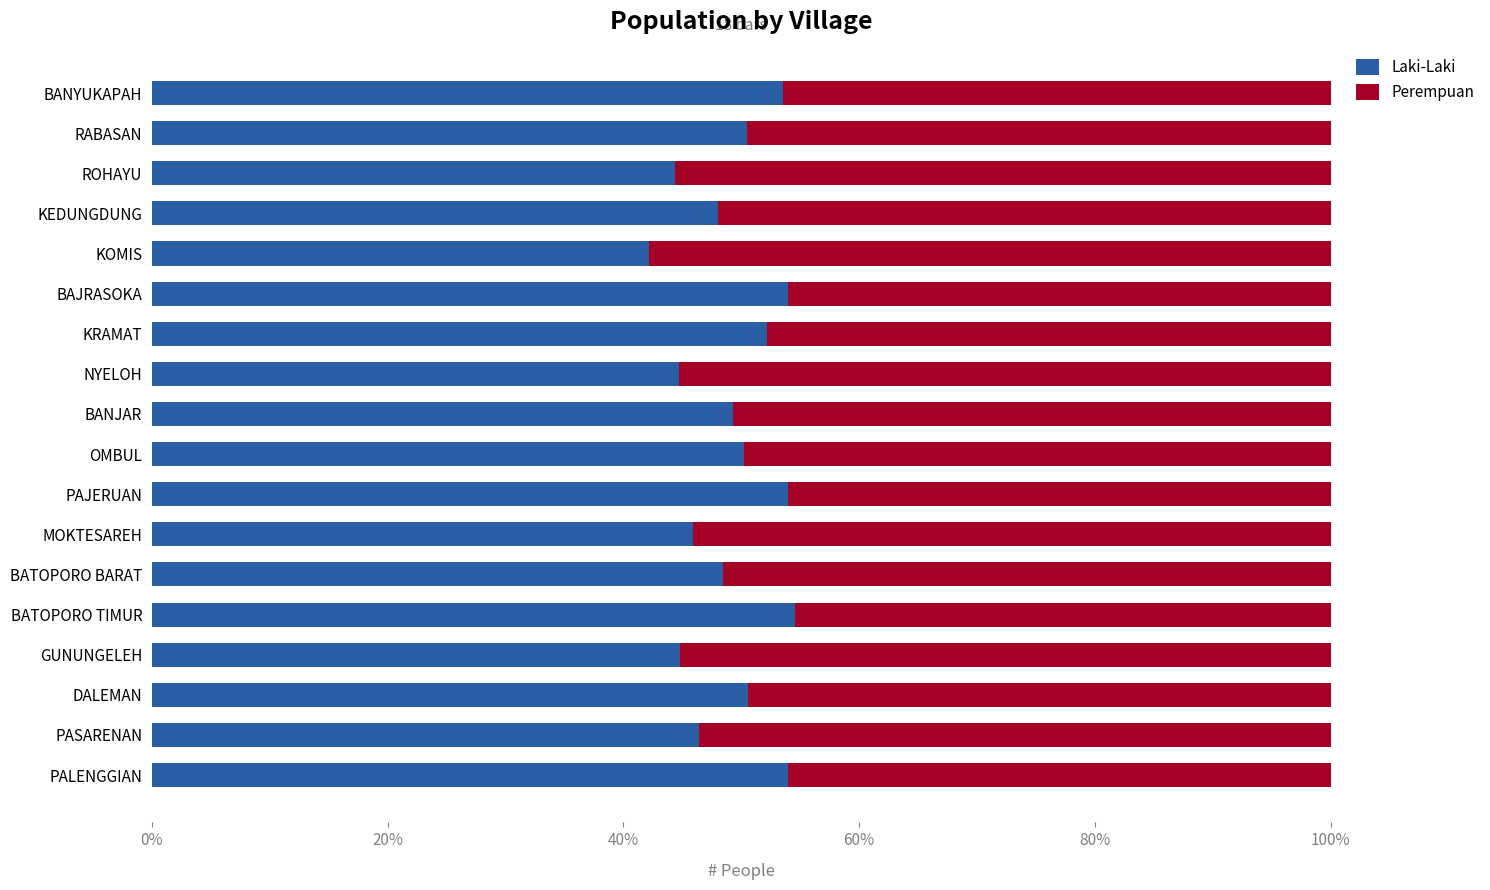

How many series are shown in this chart?

2